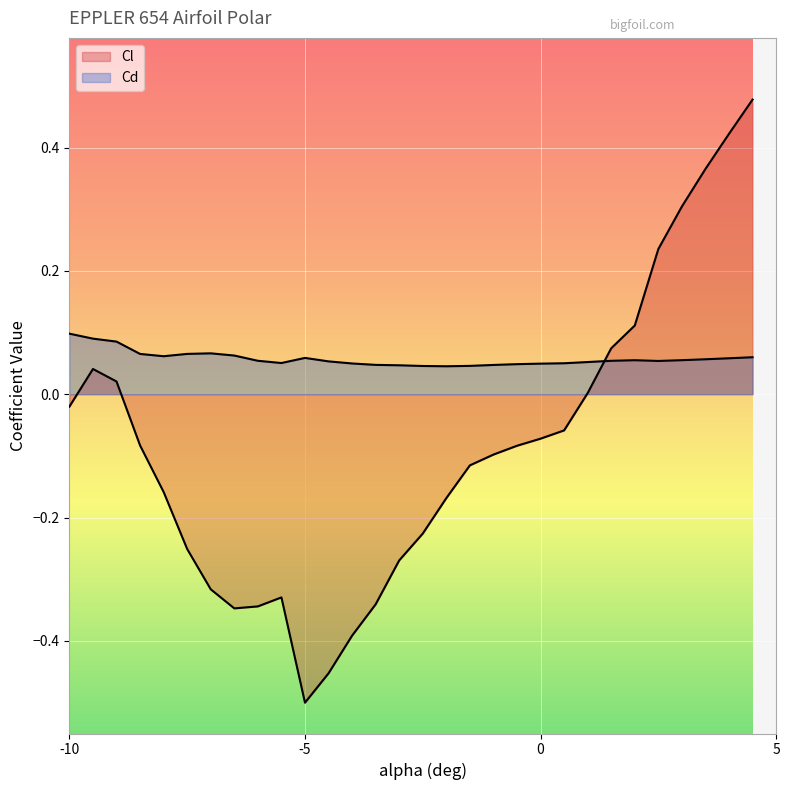

Reading right to left, what are all the values shown in this chart?

Cl: 0.5	0.4	0.4	0.3	0.2	0.1	0.1	0.0	-0.1	-0.1	-0.1	-0.1	-0.1	-0.2	-0.2	-0.3	-0.3	-0.4	-0.5	-0.5	-0.3	-0.3	-0.3	-0.3	-0.3	-0.2	-0.1	0.0	0.0	-0.0
Cd: 0.1	0.1	0.1	0.1	0.1	0.1	0.1	0.1	0.1	0.0	0.0	0.0	0.0	0.0	0.0	0.0	0.0	0.0	0.1	0.1	0.1	0.1	0.1	0.1	0.1	0.1	0.1	0.1	0.1	0.1